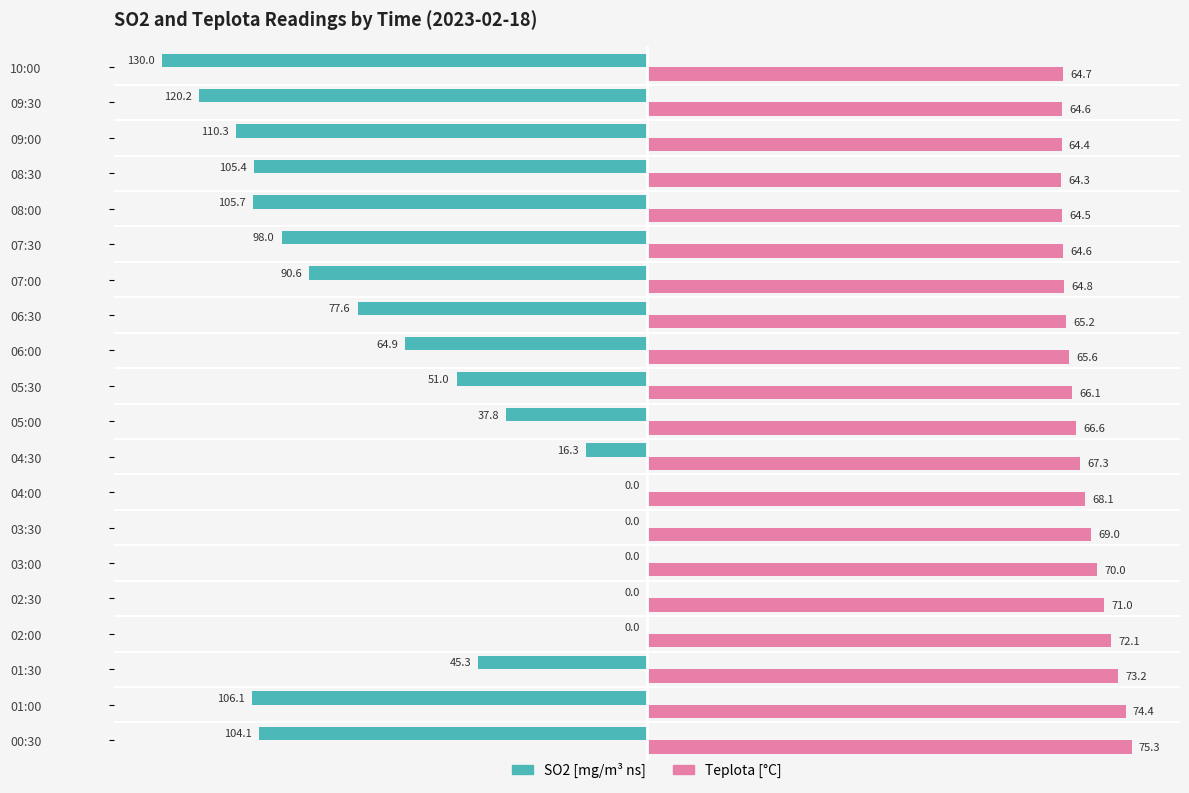

How many bars are there in total?

40